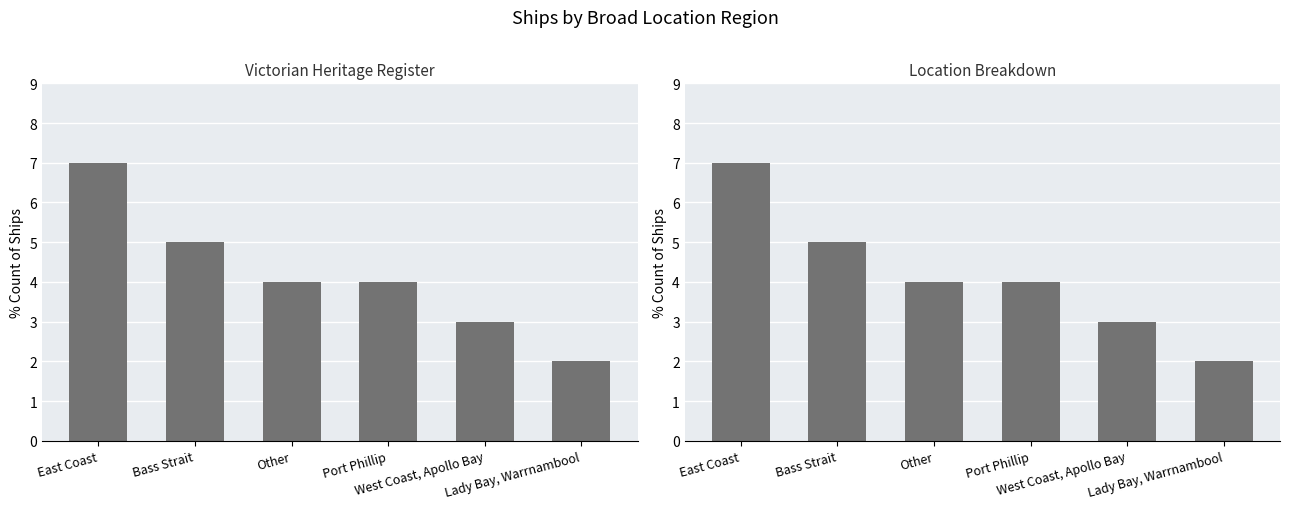

Where is the data nearest to the value 4?

Other